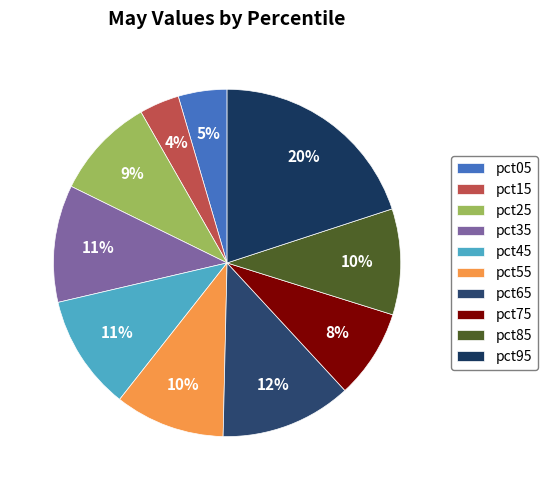

To the nearest percent, what is the difference between the largest and smallest slice percentages?

16%